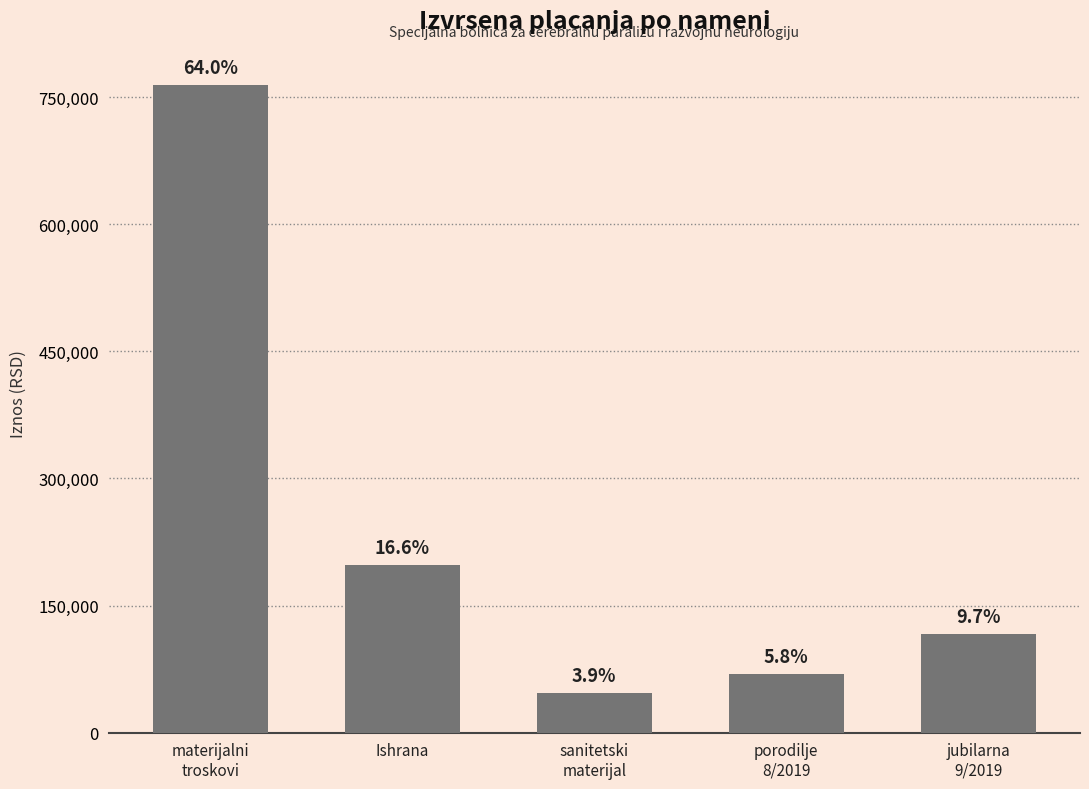

Rank the categories by value from lowest to highest.

sanitetski
materijal, porodilje
8/2019, jubilarna
9/2019, Ishrana, materijalni
troskovi